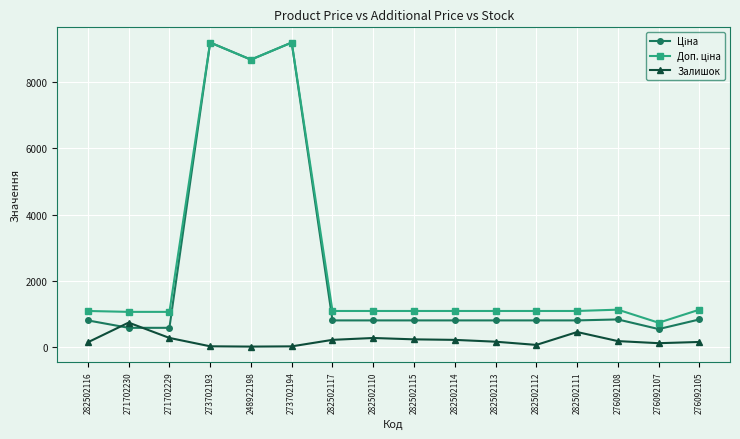

At how many categories does at least one series exceed 6115?

3